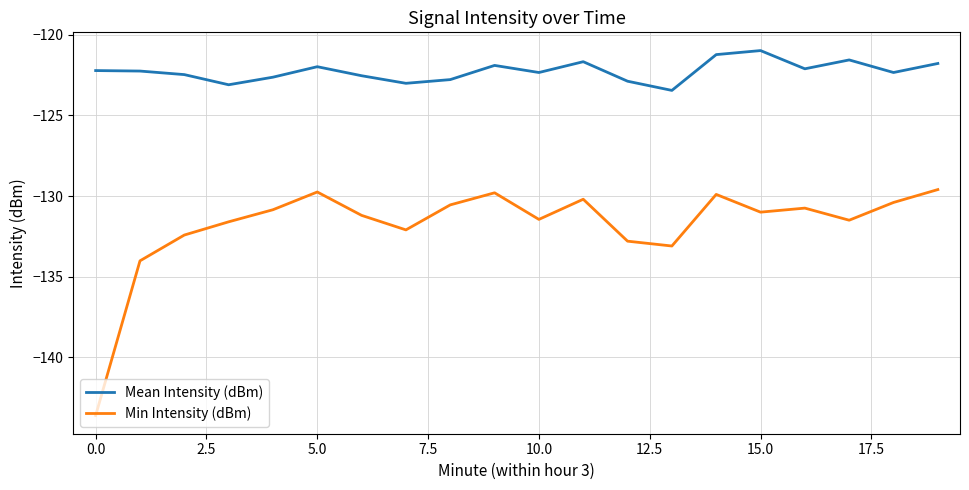

List the series in order of their overall mean, lowest first.

Min Intensity (dBm), Mean Intensity (dBm)